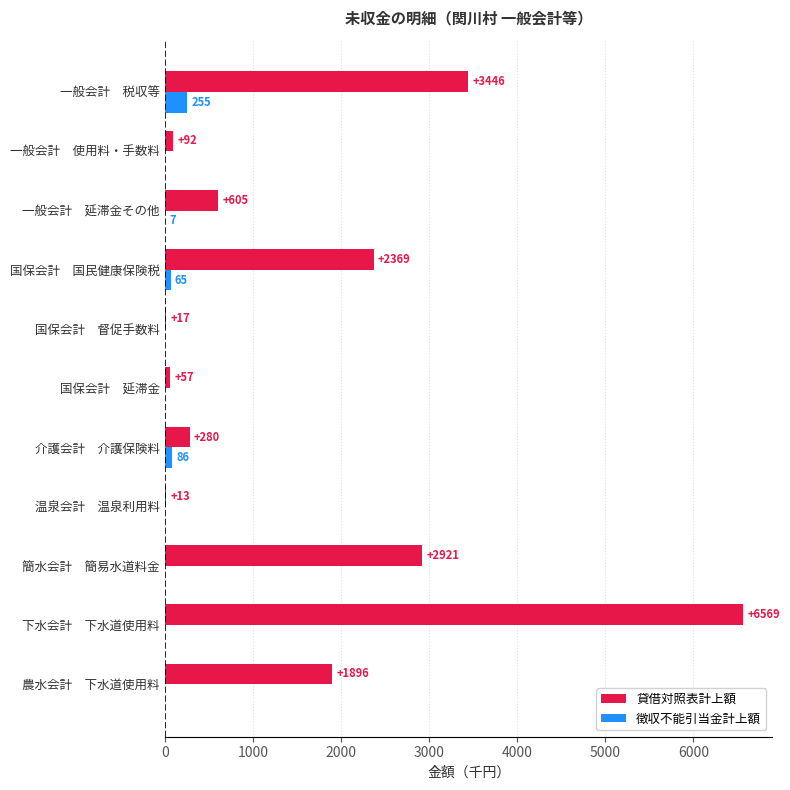

At which label does 貸借対照表計上額 reach its peak?

下水会計　下水道使用料